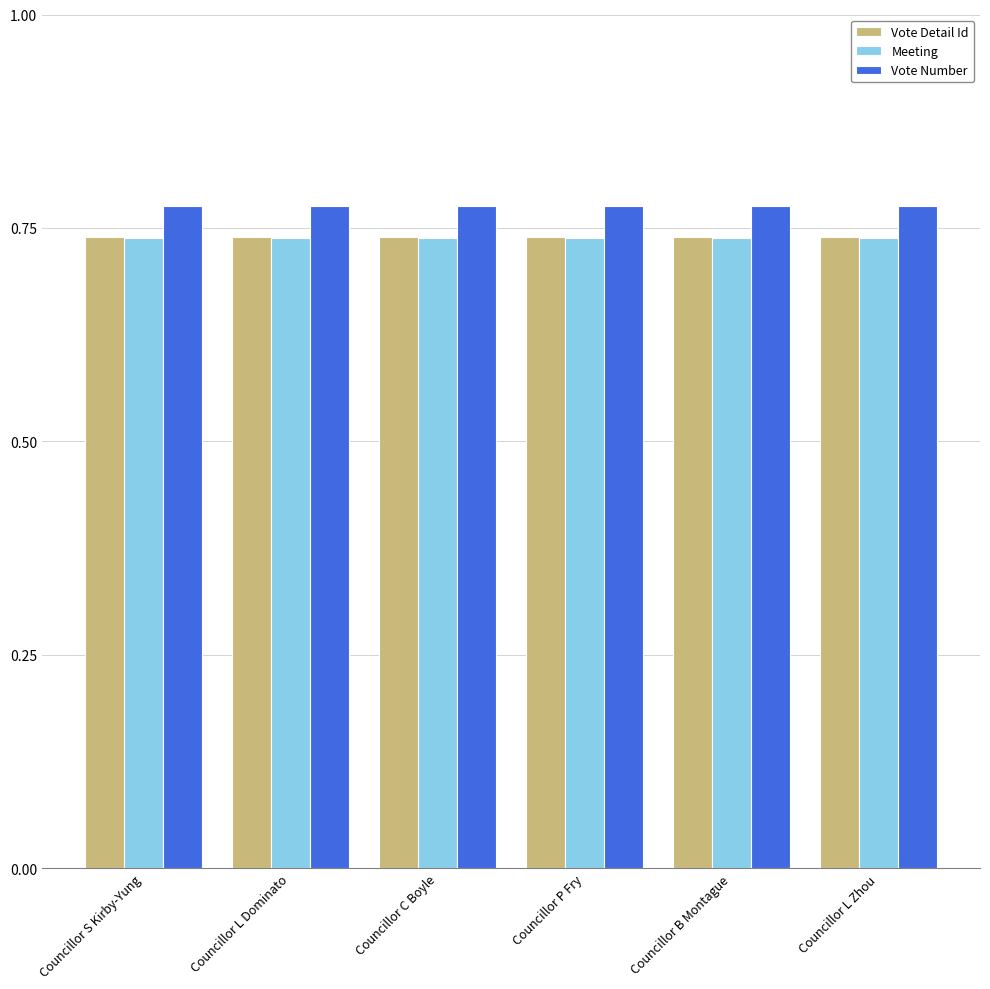

Is the value of Vote Detail Id at Councillor S Kirby-Yung greater than the value of Vote Number at Councillor L Dominato?

No